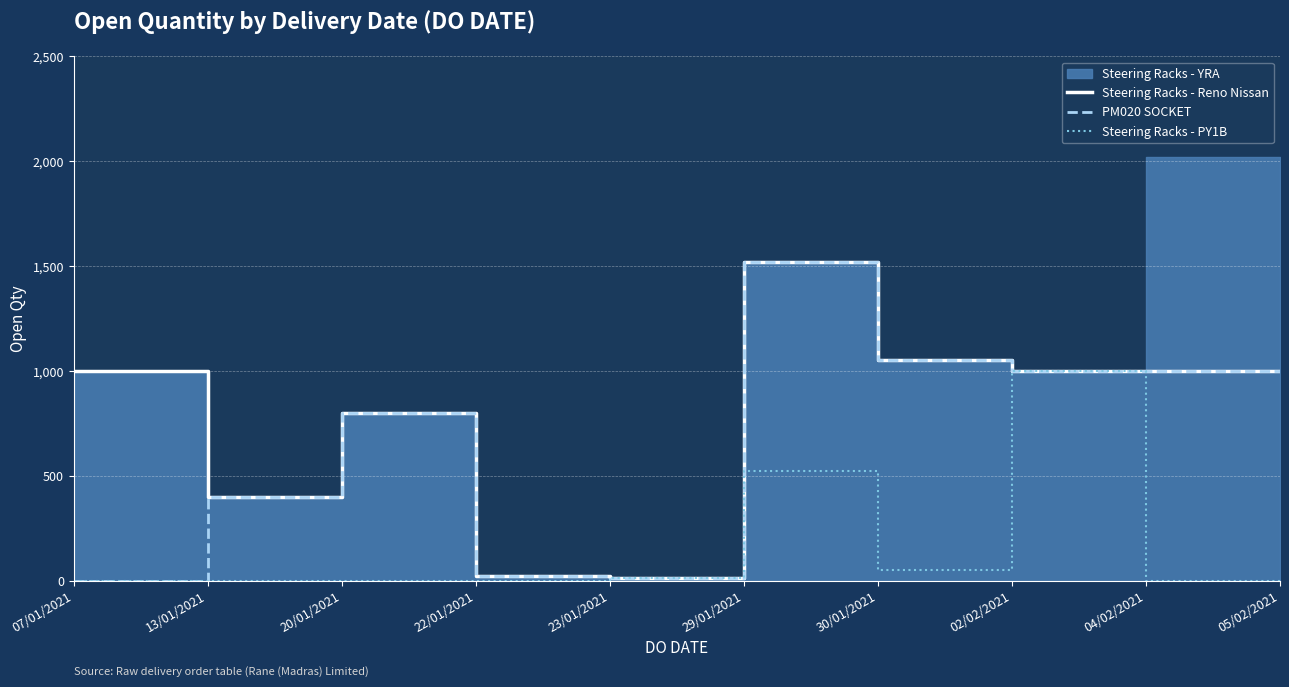

At how many categories does at least one series exceed 812?

6